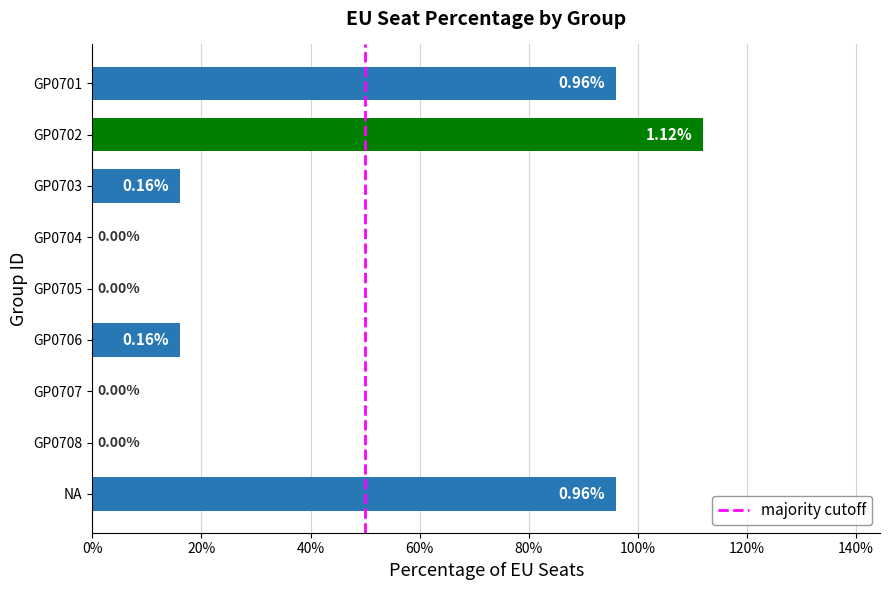

Does the chart contain stacked bars?

No